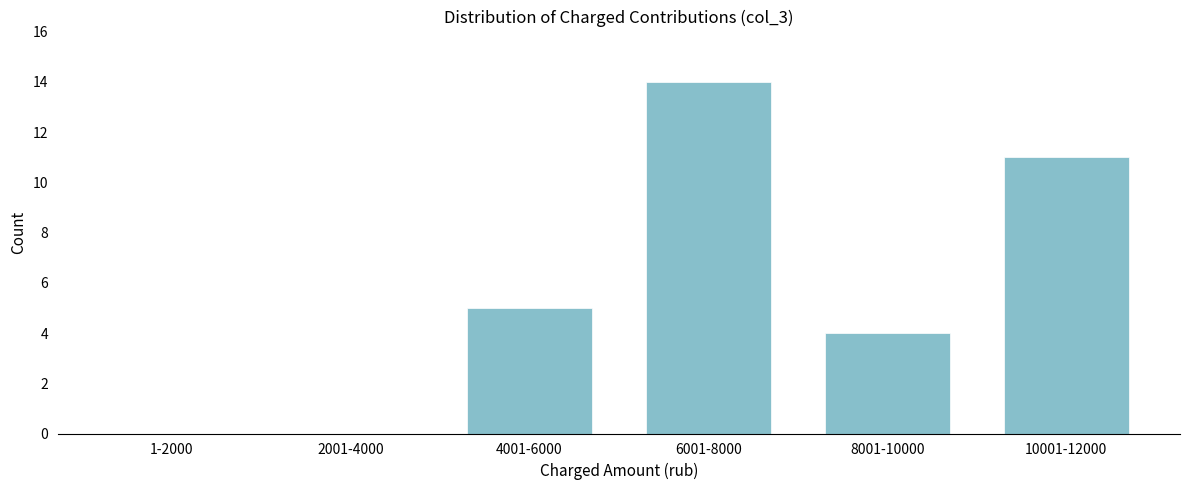

Reading left to right, what are all the values shown in this chart?

1-2000=0	2001-4000=0	4001-6000=5	6001-8000=14	8001-10000=4	10001-12000=11